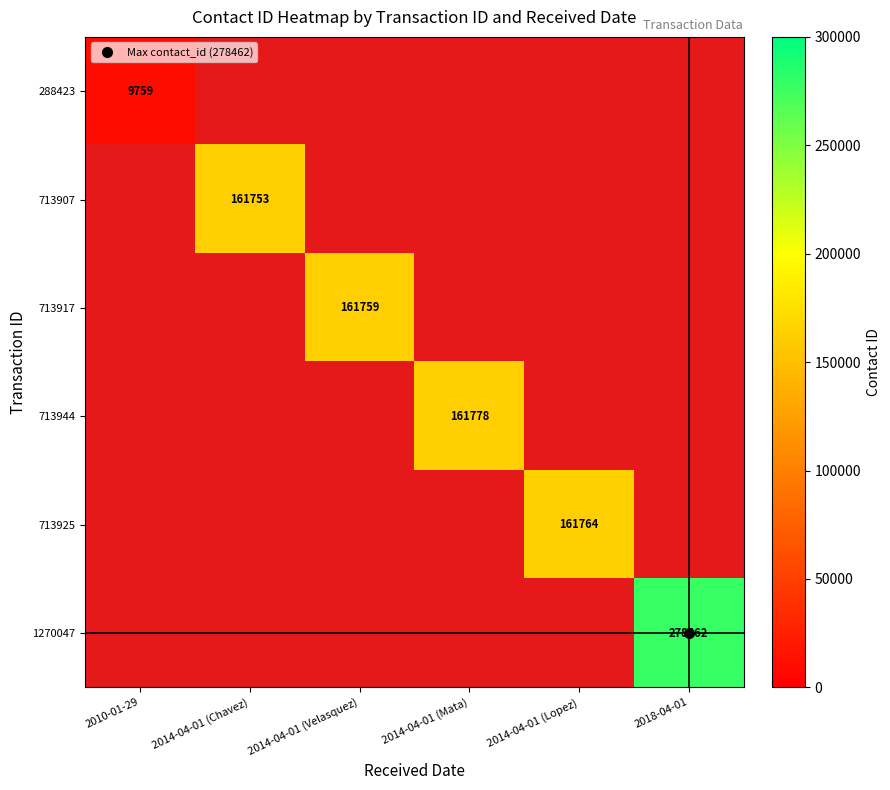

How many data points does each series have?

6